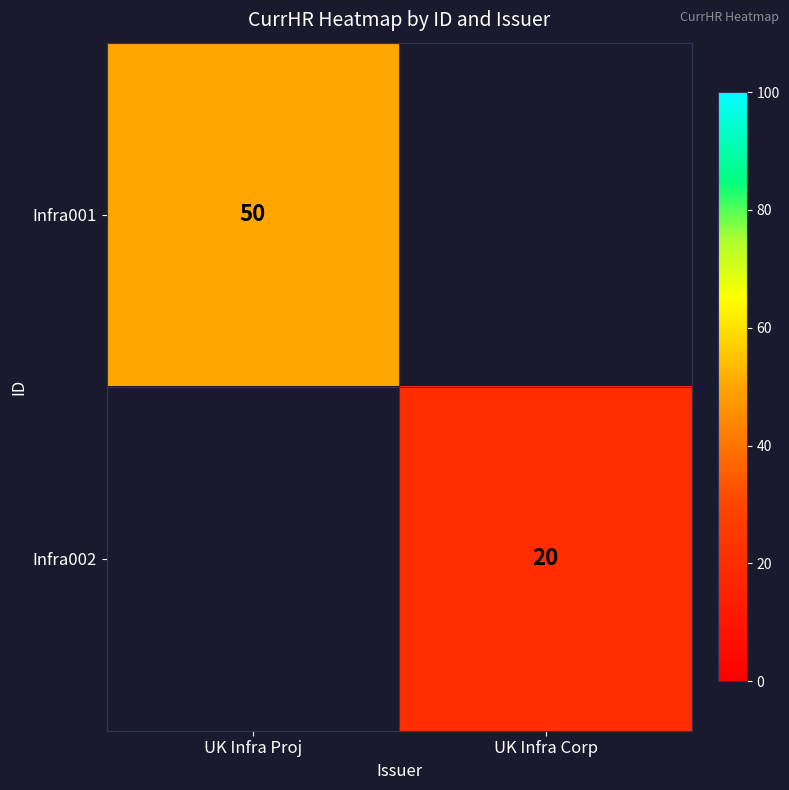

Which has a higher value, UK Infra Proj or UK Infra Corp?

UK Infra Proj